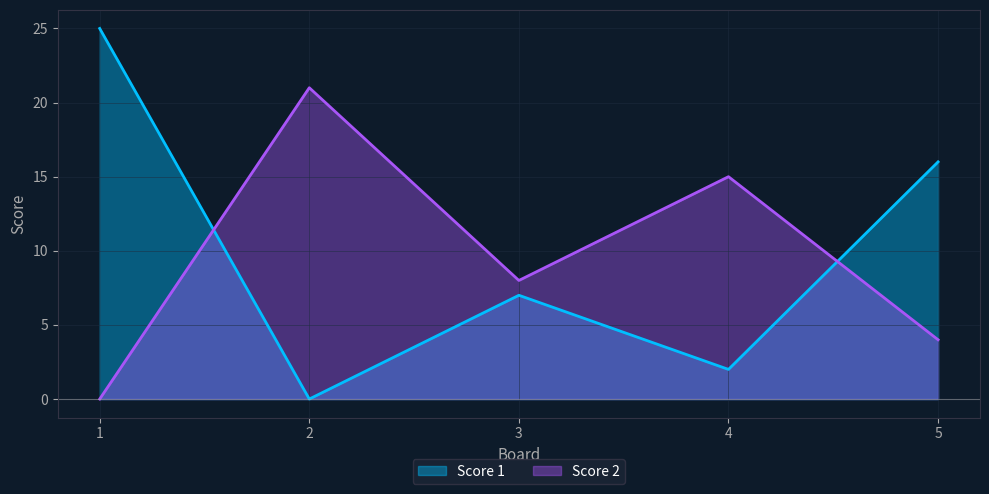

True or false: Score 1 has a value of 16 at 5.

True